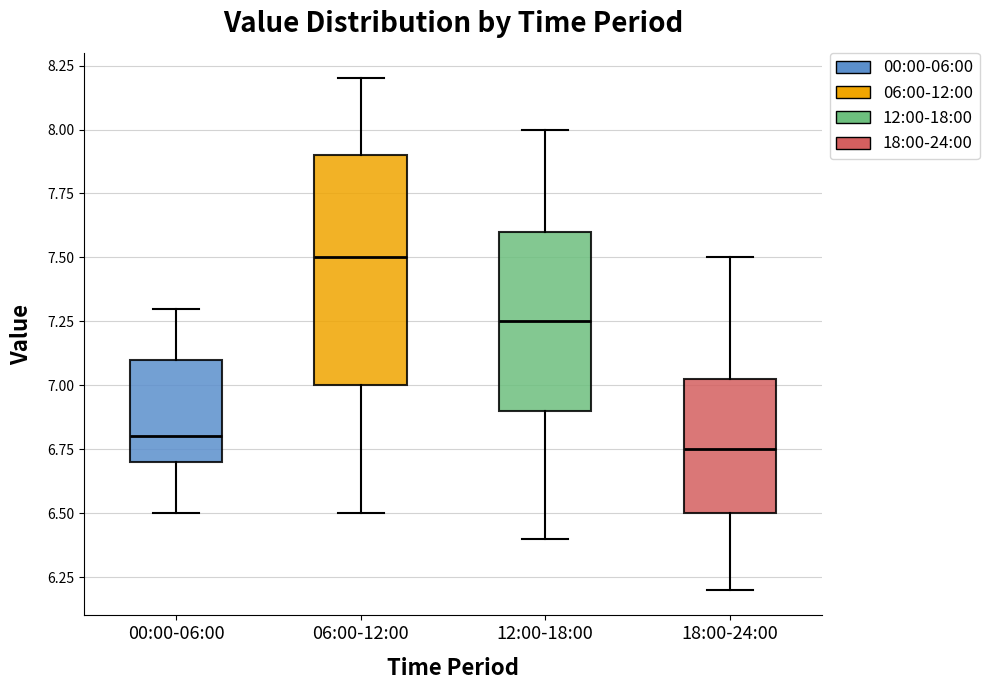

Reading left to right, read every box against the y-axis: the position of its median line, the range the box covers, and the ends of its whiskers. The values are not printed on the chart, so give them approximately, as read against the axis.

00:00-06:00: median 6.80, box 6.70 to 7.10, whiskers 6.50 to 7.30
06:00-12:00: median 7.50, box 7.00 to 7.90, whiskers 6.50 to 8.20
12:00-18:00: median 7.25, box 6.90 to 7.60, whiskers 6.40 to 8.00
18:00-24:00: median 6.75, box 6.50 to 7.05, whiskers 6.20 to 7.50